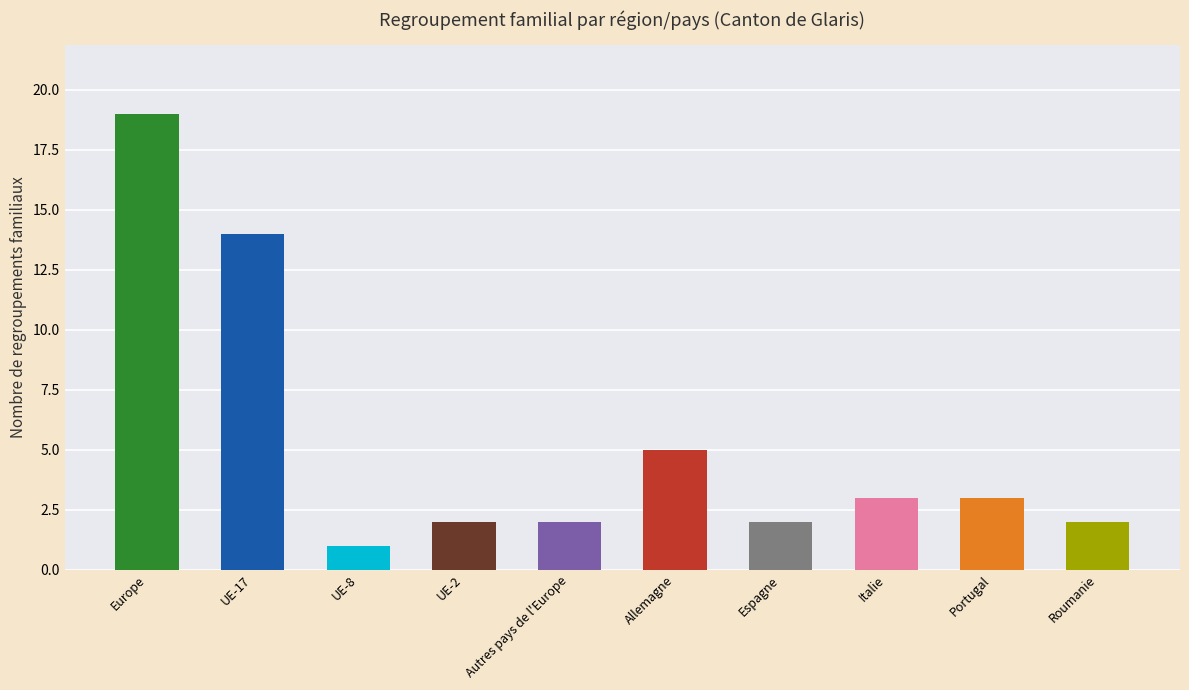

What is the ratio of the value at UE-2 to the value at Italie?

0.7